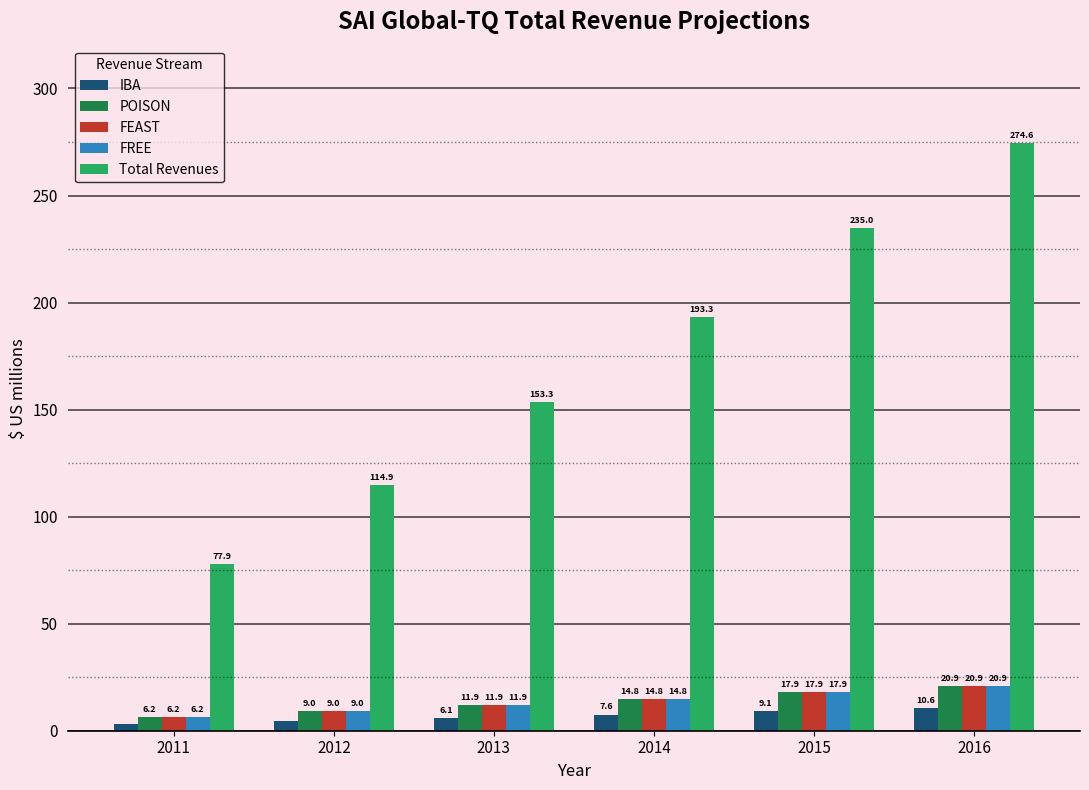

What is the difference between the FEAST values at 2011 and 2015?

11.7